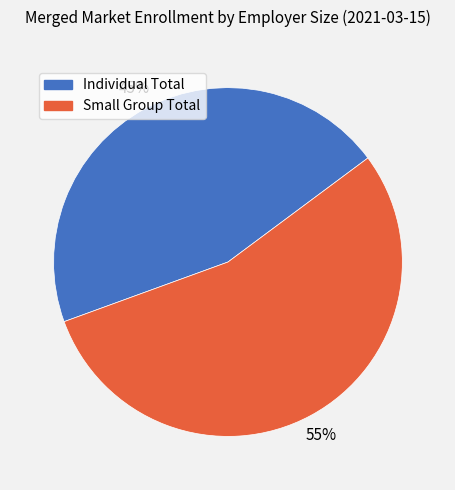

True or false: Small Group Total accounts for 55% of the total.

True